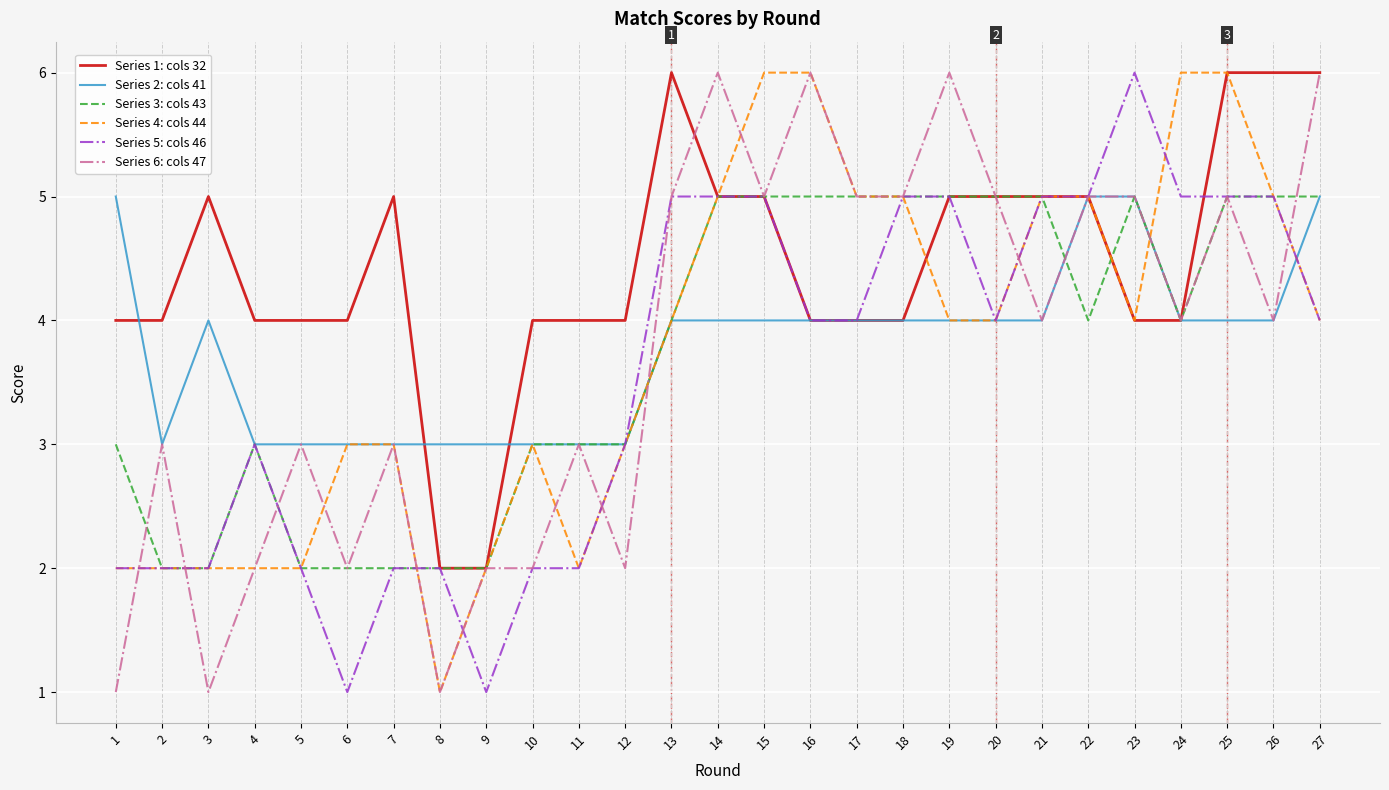

What is the difference between the maximum and minimum values in the Series 3: cols 43 series?

3